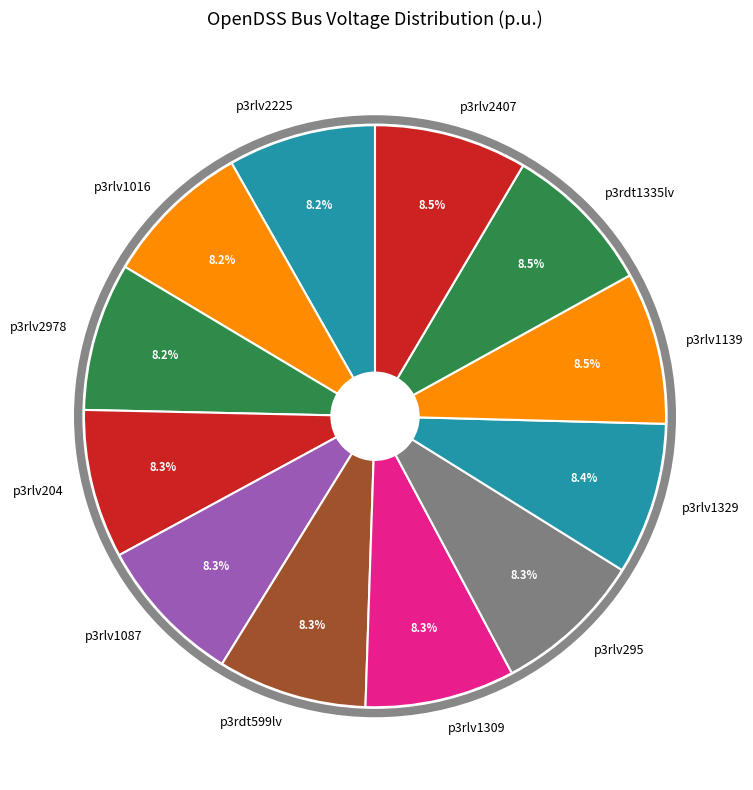

To the nearest percent, what portion does p3rlv1087 represent?

8%